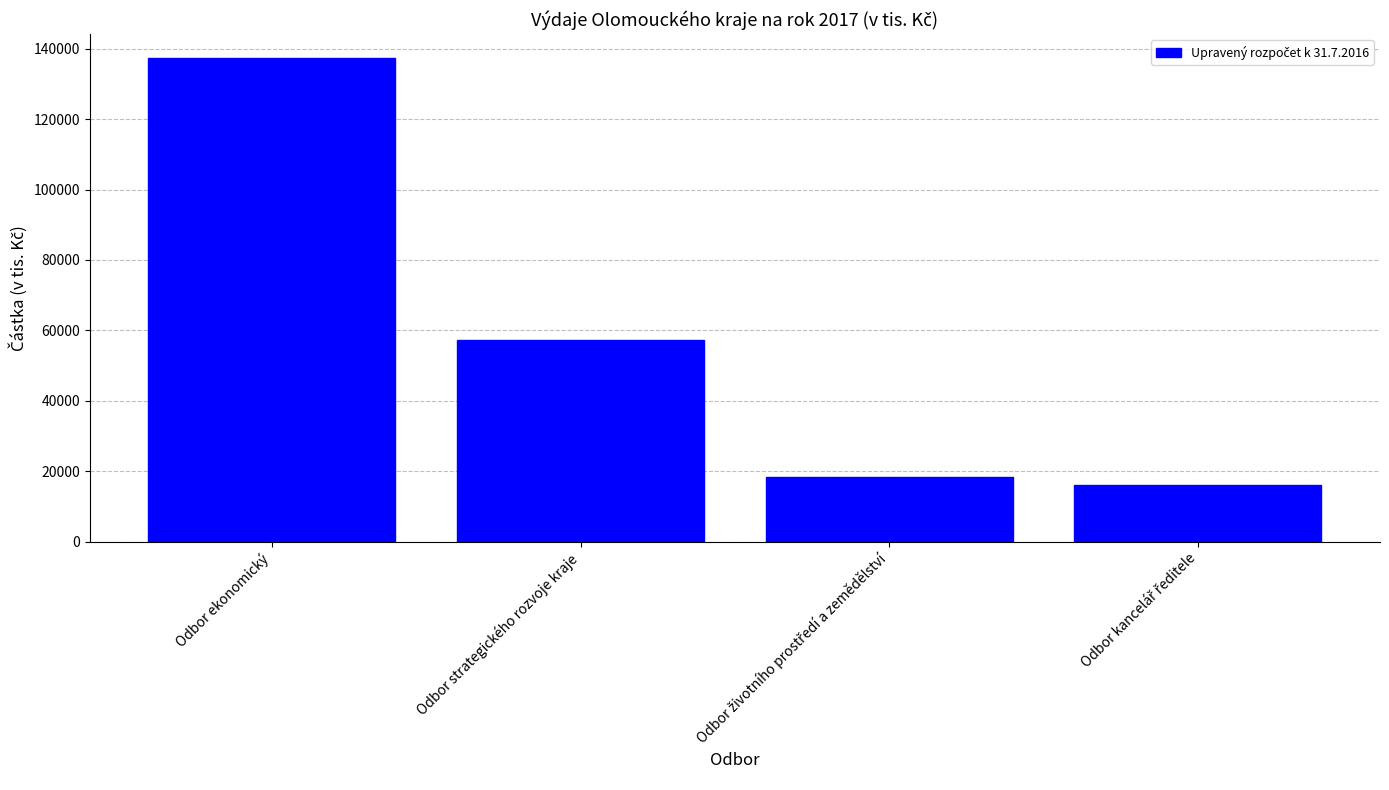

What is the label of the 1st bar from the left?

Odbor ekonomický